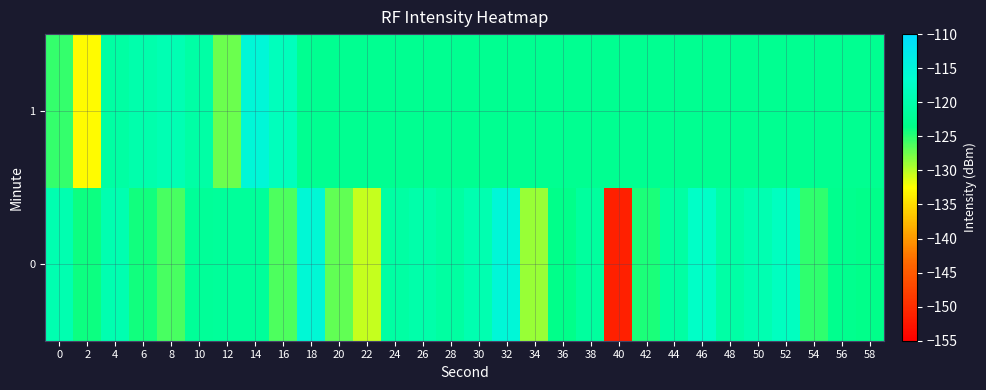

Reading right to left, what are all the values shown in this chart?

0: 58=-123.4	56=-123.0	54=-125.3	52=-118.1	50=-119.4	48=-120.6	46=-117.4	44=-120.7	42=-124.5	40=-151.4	38=-121.3	36=-123.3	34=-128.9	32=-115.3	30=-119.6	28=-120.9	26=-120.2	24=-120.7	22=-130.5	20=-126.9	18=-115.6	16=-126.3	14=-121.7	12=-121.6	10=-121.9	8=-126.0	6=-124.2	4=-119.6	2=-124.0	0=-119.5
1: 58=-122.5	56=-122.5	54=-122.5	52=-122.5	50=-122.5	48=-122.5	46=-122.5	44=-122.5	42=-122.5	40=-122.5	38=-122.5	36=-122.5	34=-122.5	32=-122.5	30=-122.5	28=-122.5	26=-122.5	24=-122.5	22=-122.5	20=-122.5	18=-122.5	16=-118.4	14=-115.3	12=-127.4	10=-120.6	8=-119.2	6=-120.0	4=-120.8	2=-132.7	0=-125.3